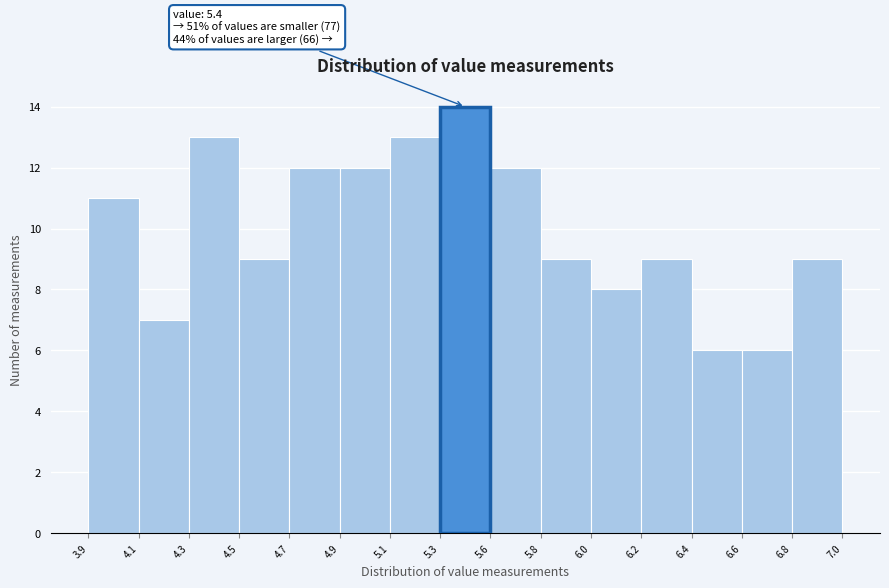

Reading left to right, extract all data points from this chart.

3.9=11	4.1=7	4.3=13	4.5=9	4.7=12	4.9=12	5.1=13	5.3=14	5.6=12	5.8=9	6.0=8	6.2=9	6.4=6	6.6=6	6.8=9